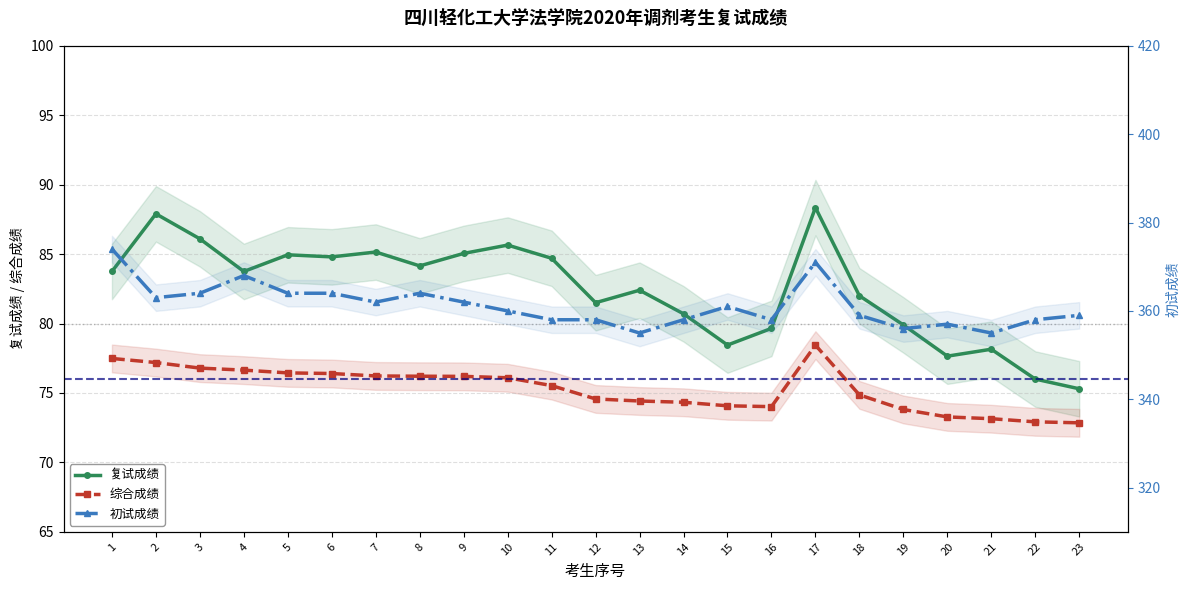

At which category does 综合成绩 reach its first local peak?

17